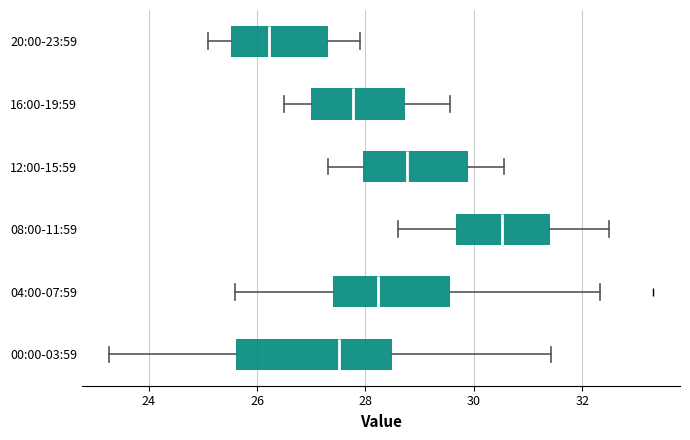

Comparing the boxes themselves (not the whiskers), which one is the widest?

00:00-03:59